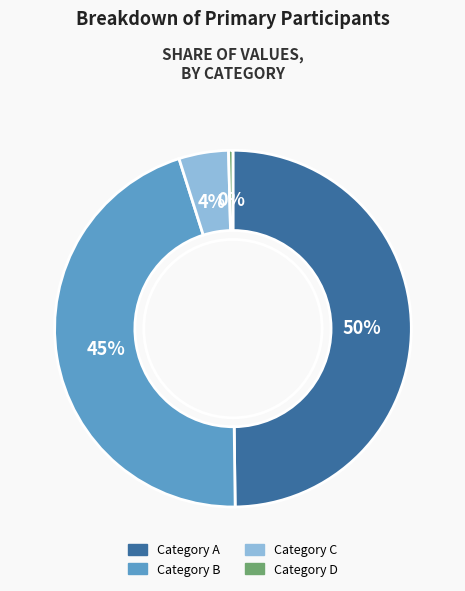

What is the smallest slice in the pie chart?

Category D